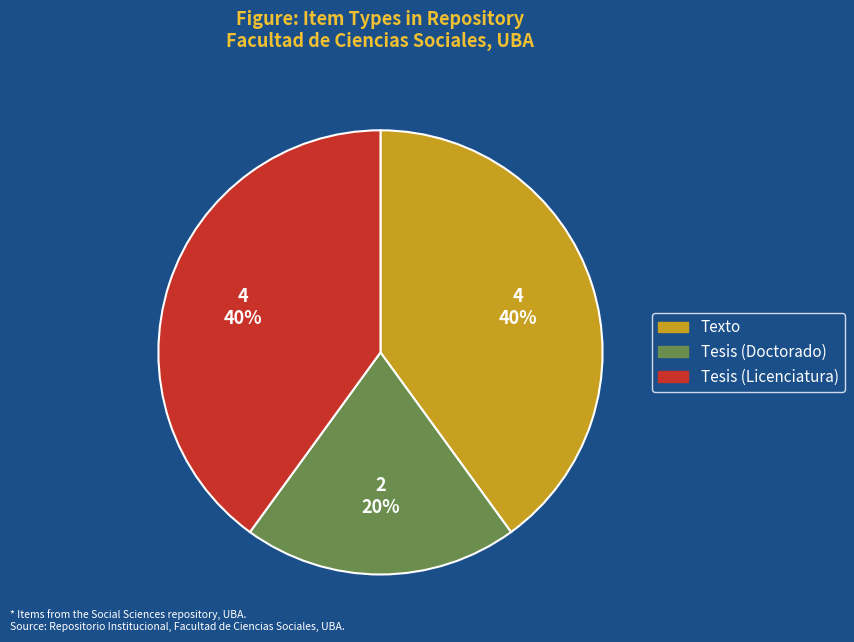

To the nearest percent, what is the average slice percentage?

33%